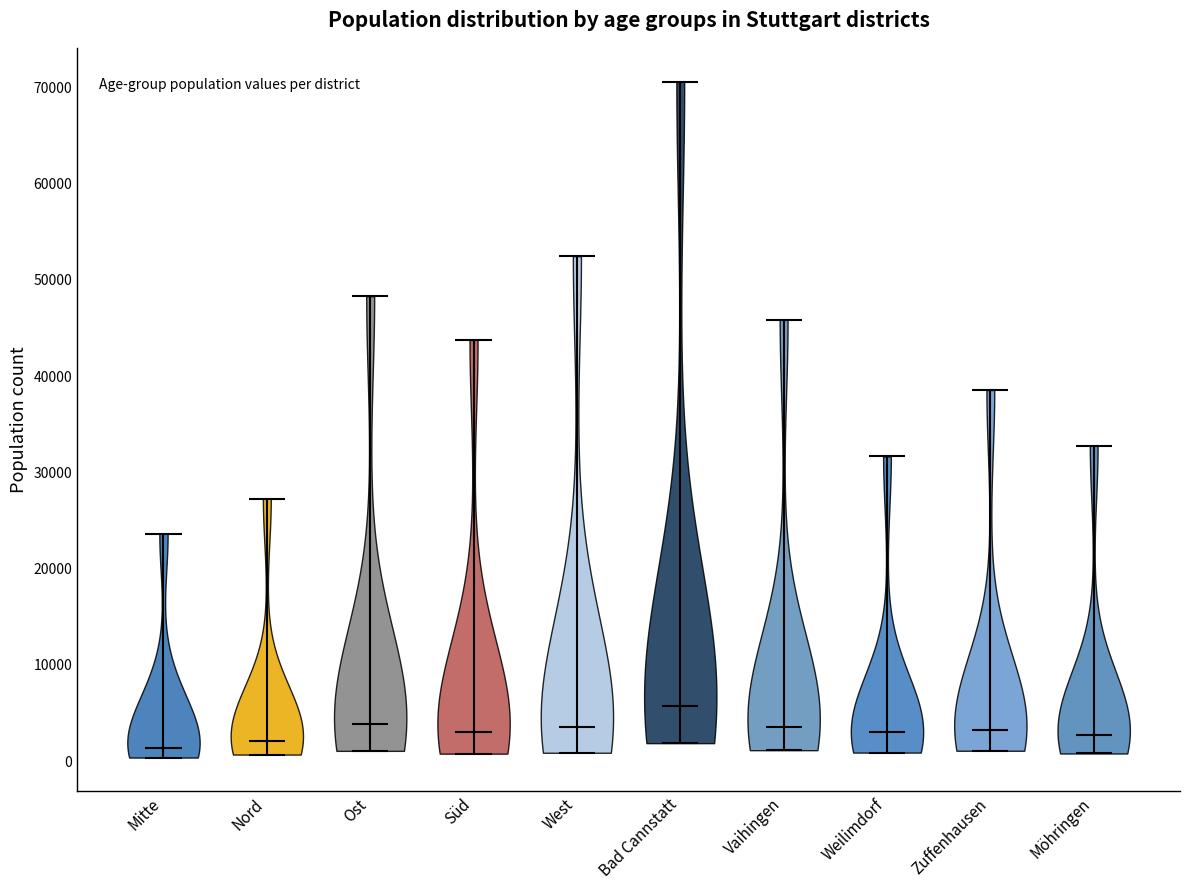

Reading left to right, read every violin against the y-axis: where its median line is, and the lowest and highest points it reaches. The values are not printed on the chart, so give them approximately, as read against the axis.

Mitte: median line 1000, lowest point 0, highest point 24000
Nord: median line 2000, lowest point 1000, highest point 27000
Ost: median line 4000, lowest point 1000, highest point 48000
Süd: median line 3000, lowest point 1000, highest point 44000
West: median line 4000, lowest point 1000, highest point 52000
Bad Cannstatt: median line 6000, lowest point 2000, highest point 71000
Vaihingen: median line 4000, lowest point 1000, highest point 46000
Weilimdorf: median line 3000, lowest point 1000, highest point 32000
Zuffenhausen: median line 3000, lowest point 1000, highest point 39000
Möhringen: median line 3000, lowest point 1000, highest point 33000